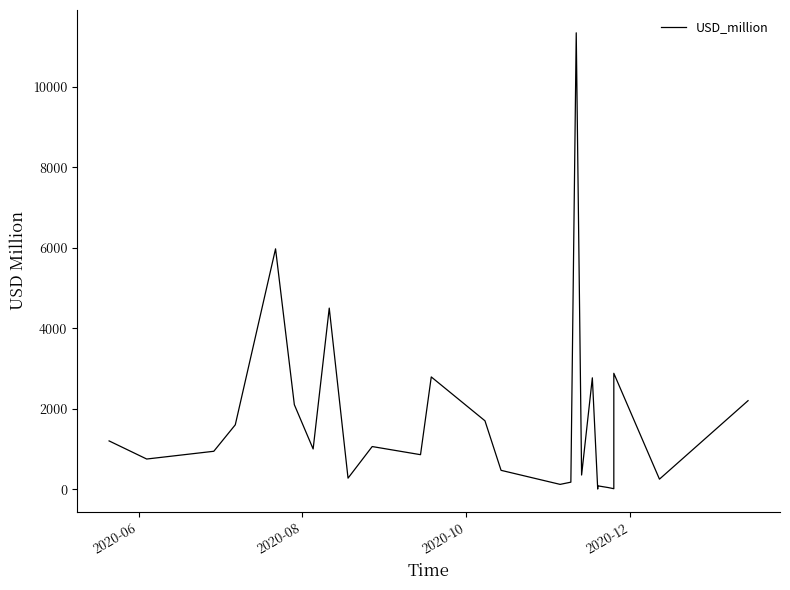

How many points are higher than both their immediate neighbors (excluding endpoints)?

8